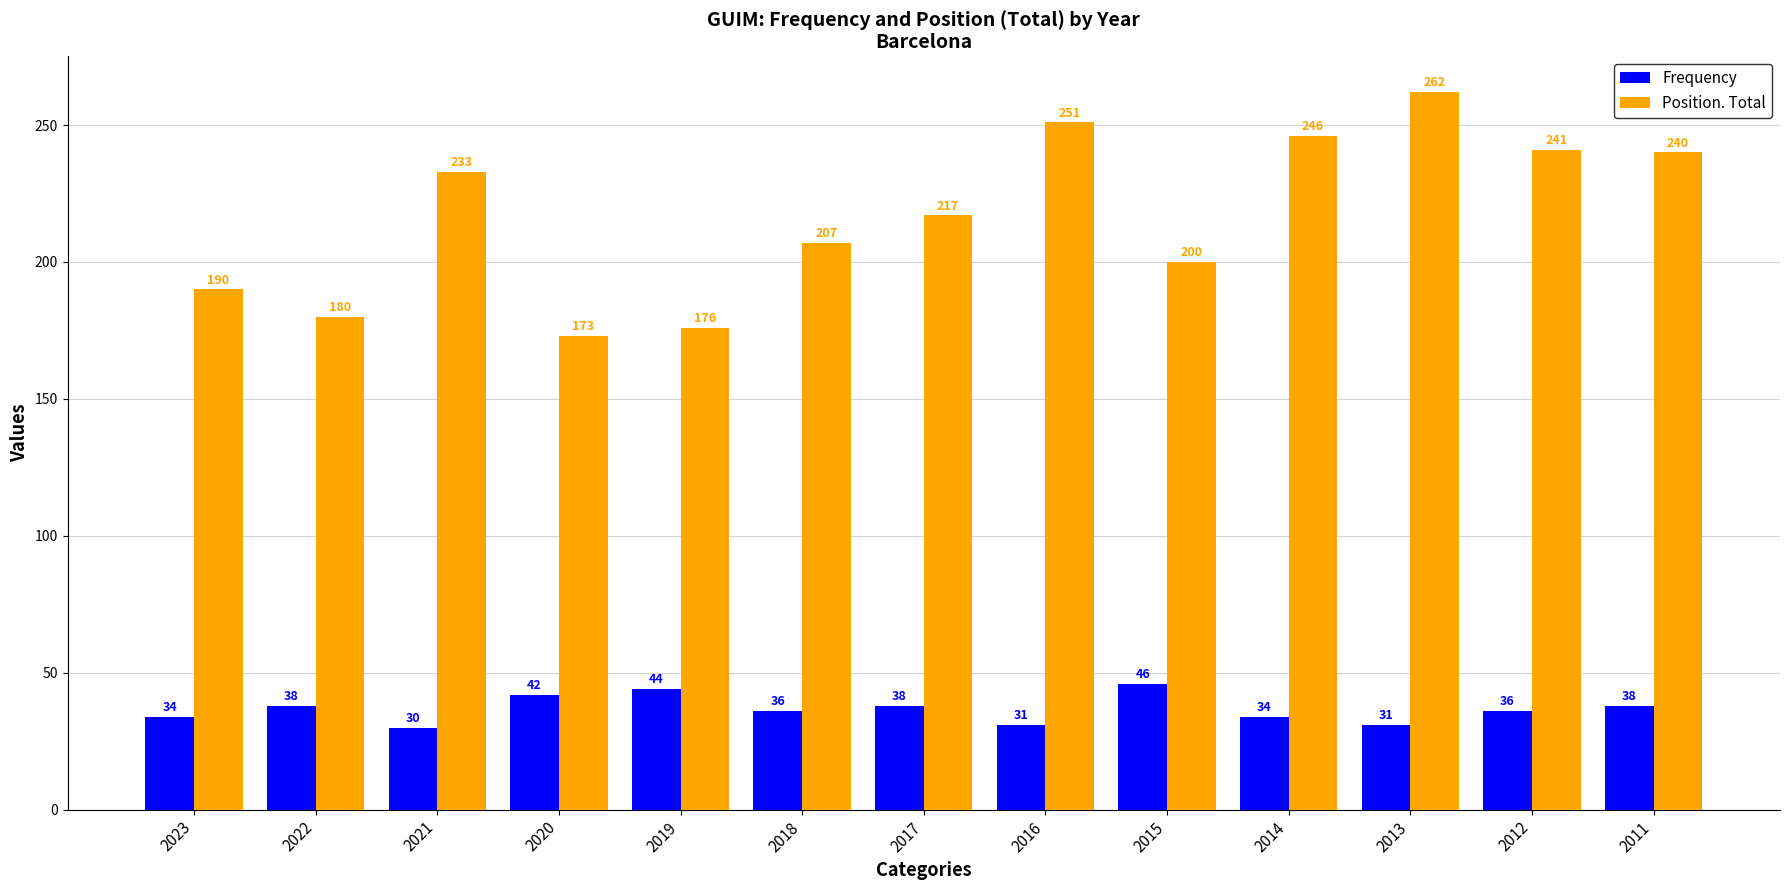

What is the sum of all Position. Total values?

2816